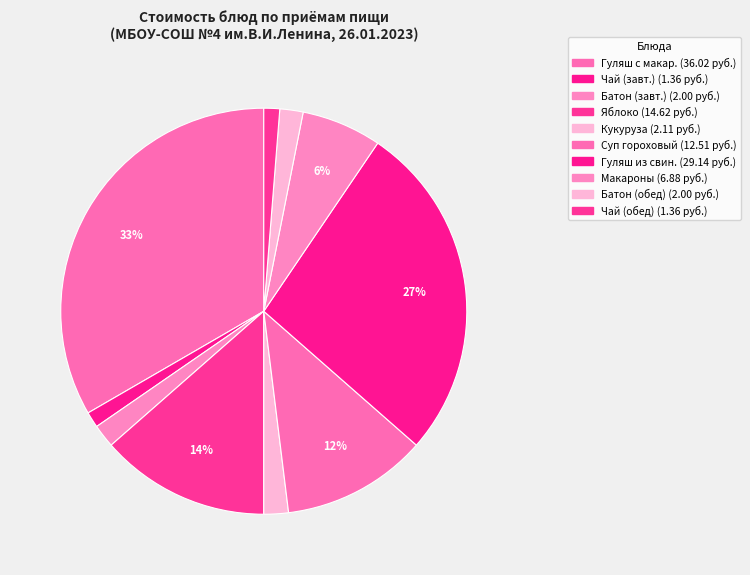

How many slices are in this pie chart?

10